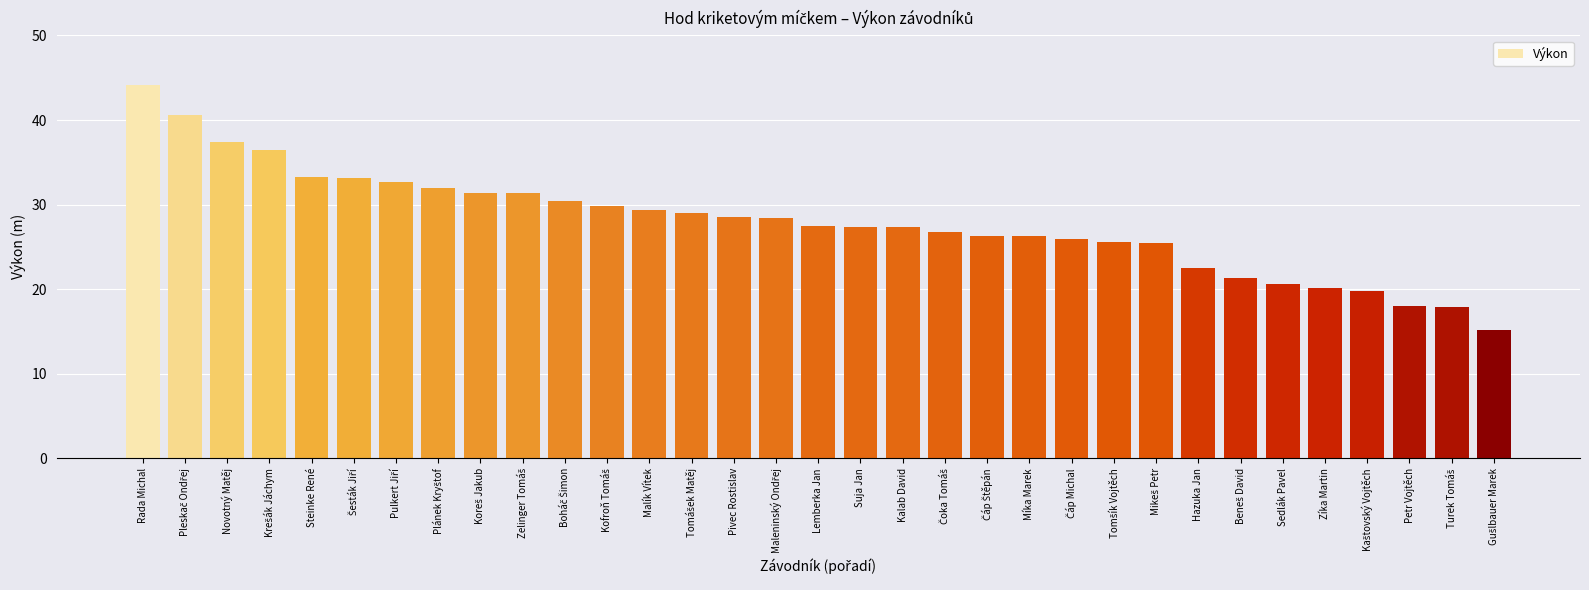

At which label does the data first exceed 27?

Rada Michal